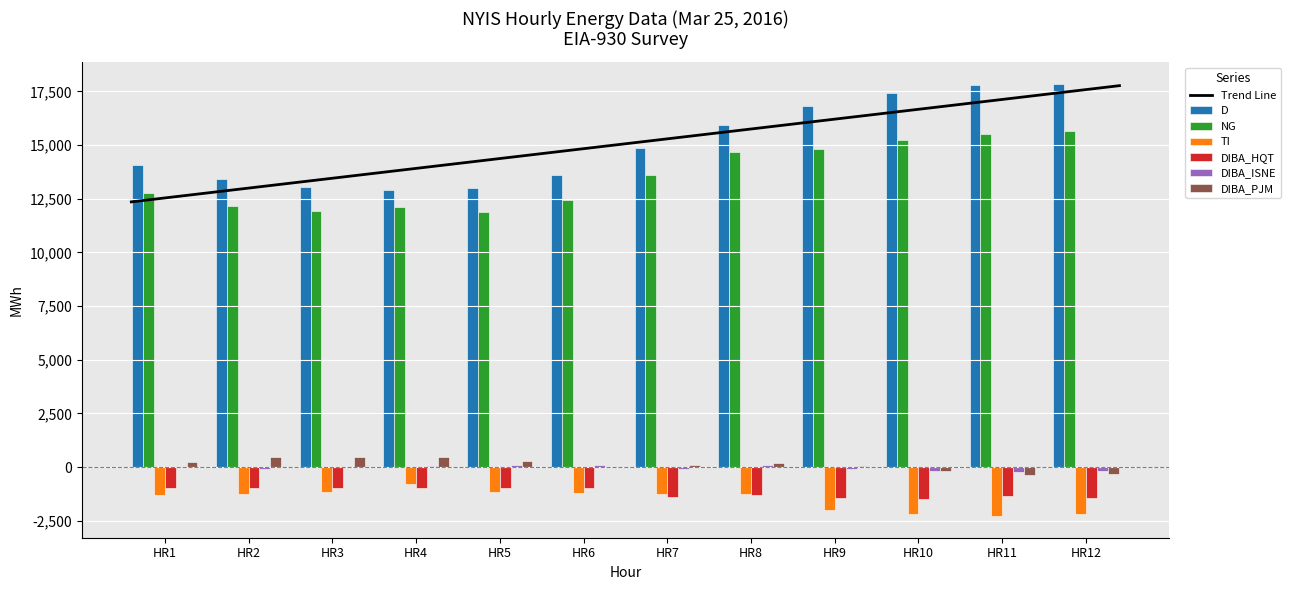

How many bars are there in total?

72